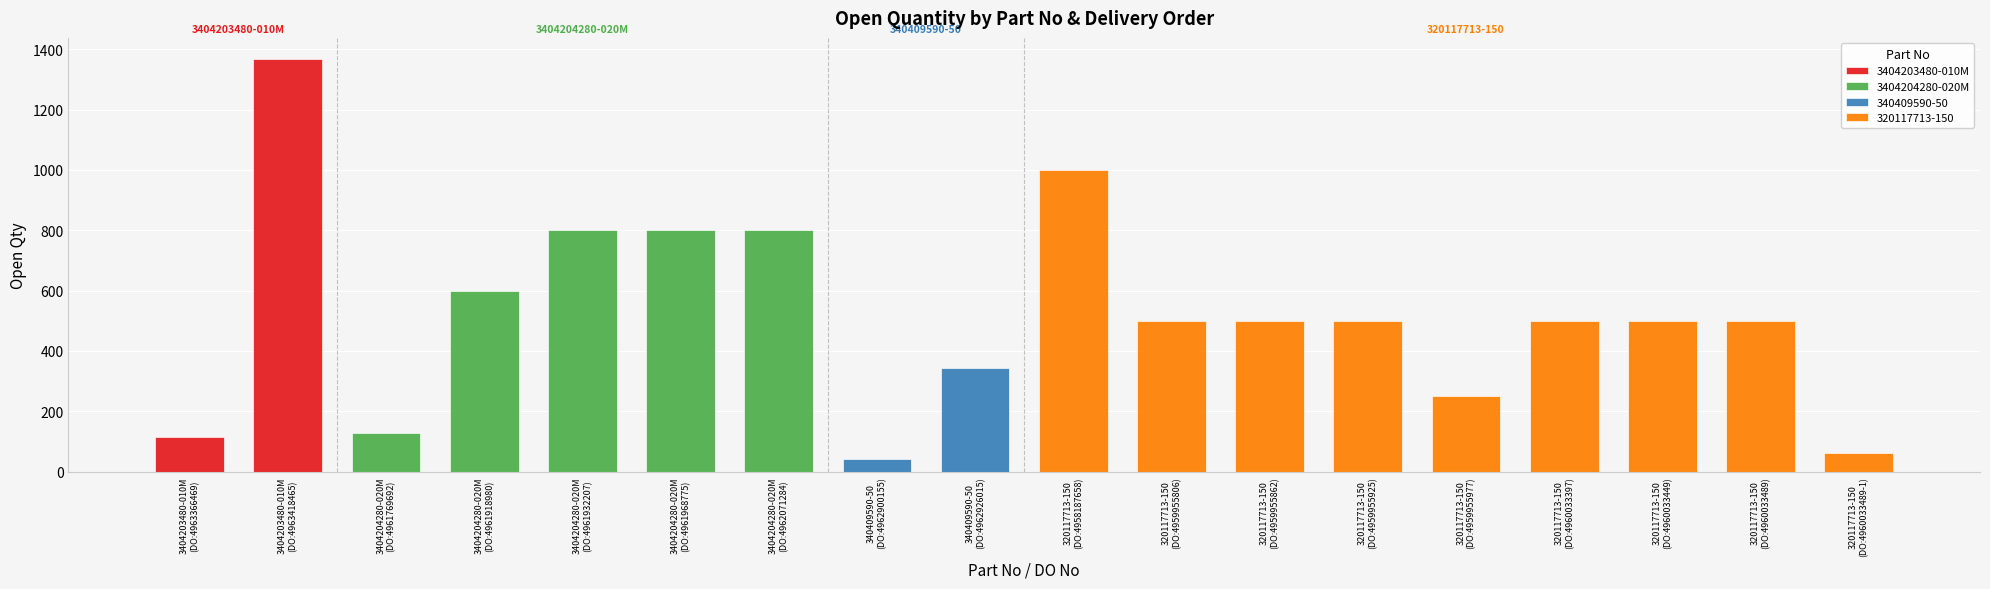

The value at 320117713-150
(DO:4959955862) is 202. True or false?

False